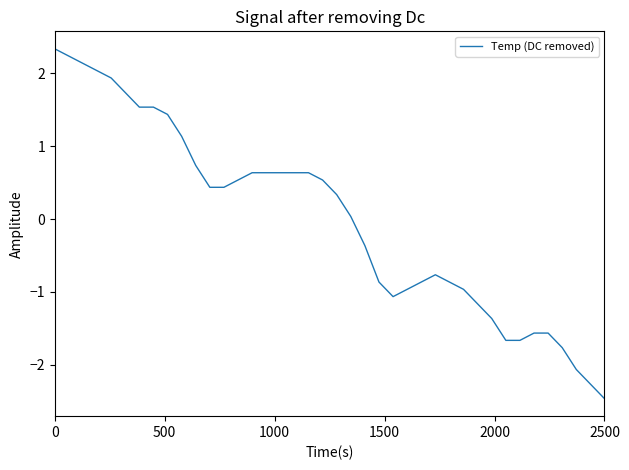

What is the smallest value displayed?

-2.5